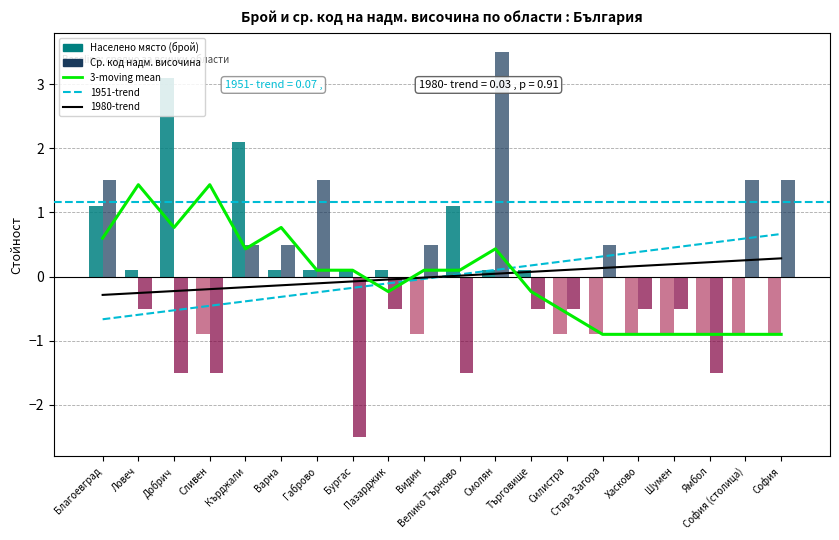

Is it true that Населено място (брой) equals 0.1 at Смолян?

True